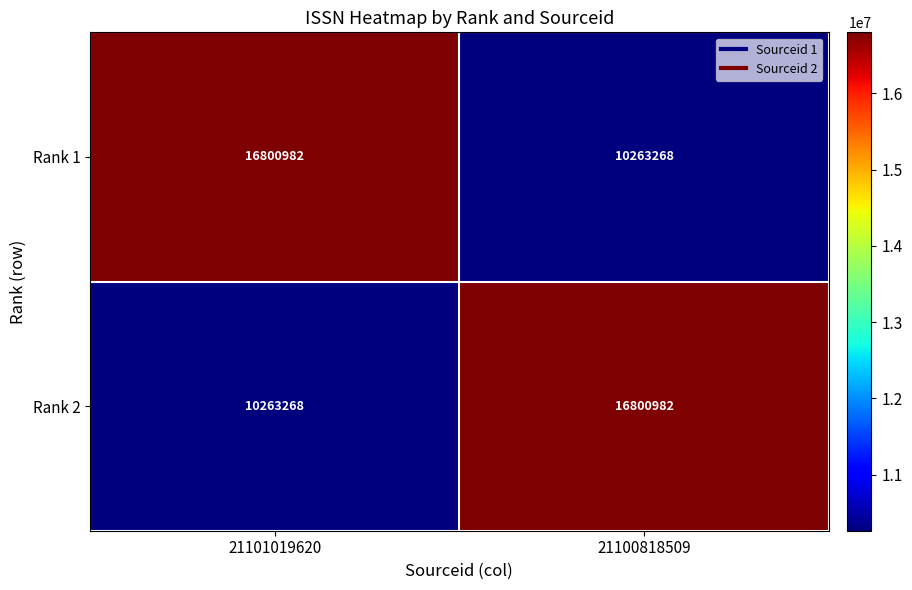

At 21101019620, list the series in order from smallest to largest.

Rank 2, Rank 1